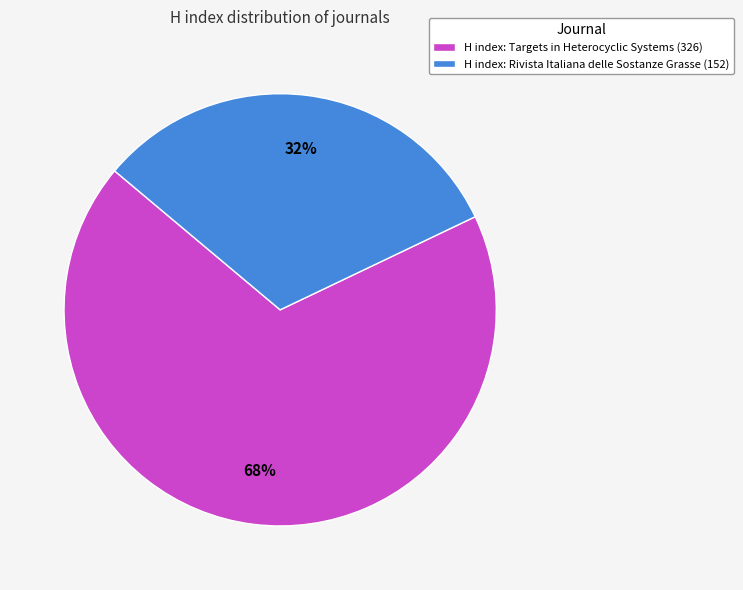

Rank the categories by value from lowest to highest.

H index: Rivista Italiana delle Sostanze Grasse (152), H index: Targets in Heterocyclic Systems (326)